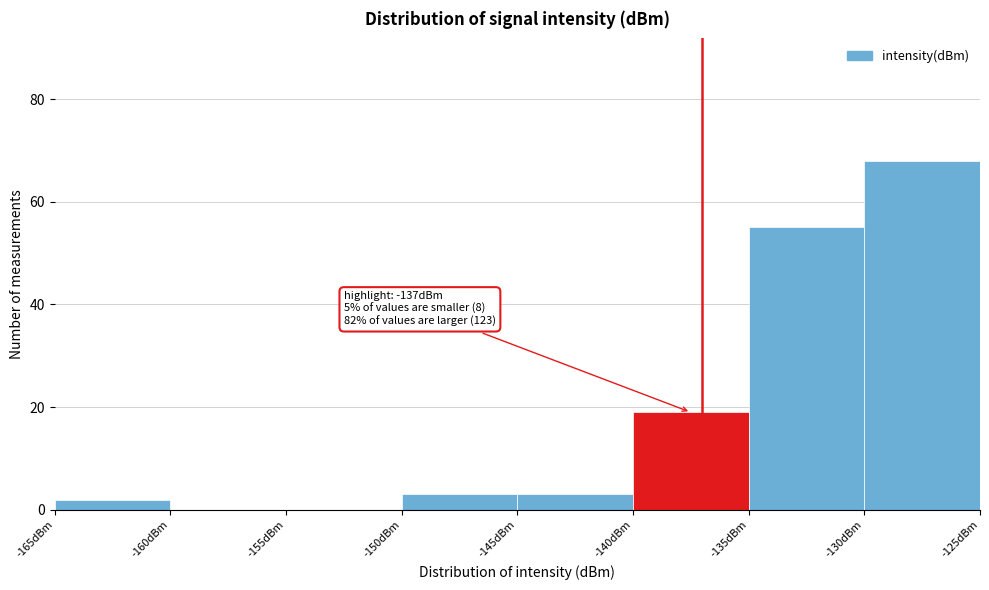

Over which range of the x-axis is the bar tallest?

-130 to -125